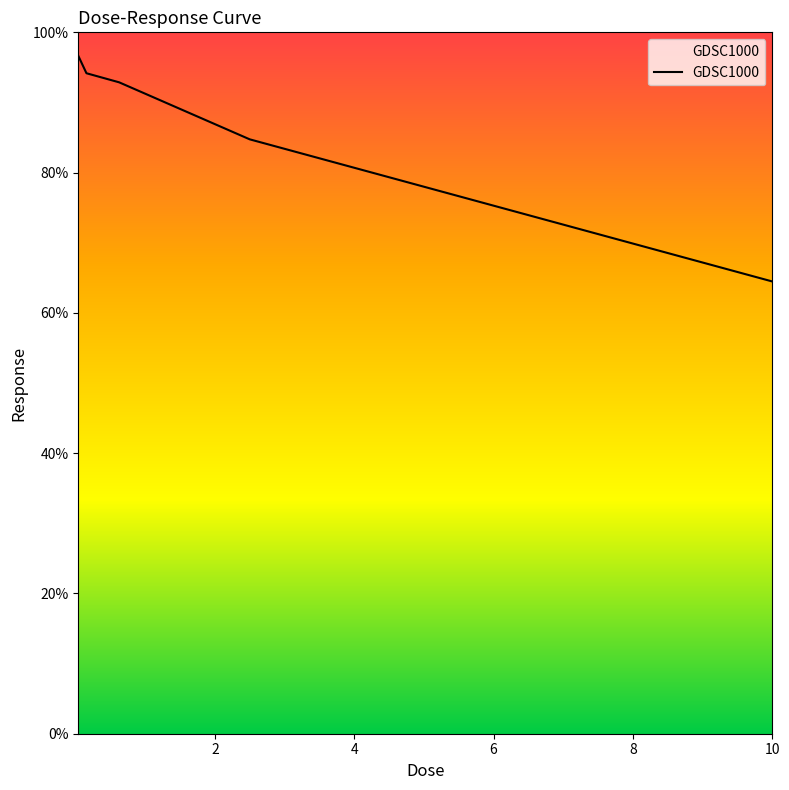

How many values exceed 92?

3